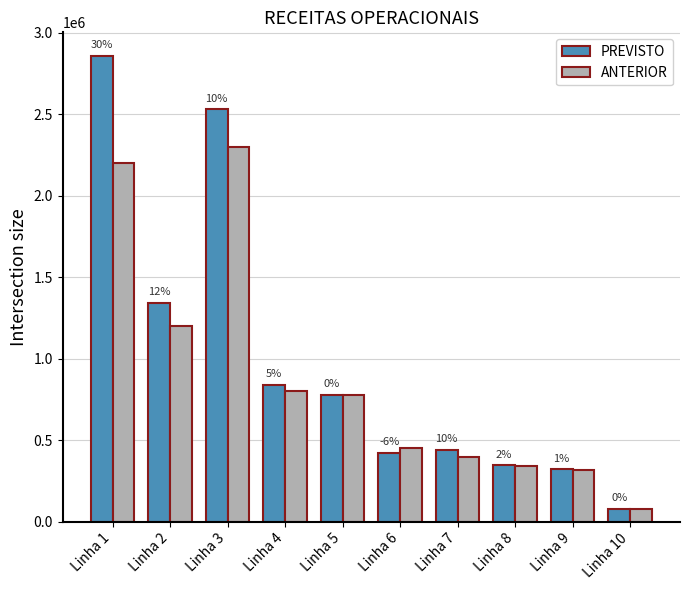

How many bars are there in each group?

2